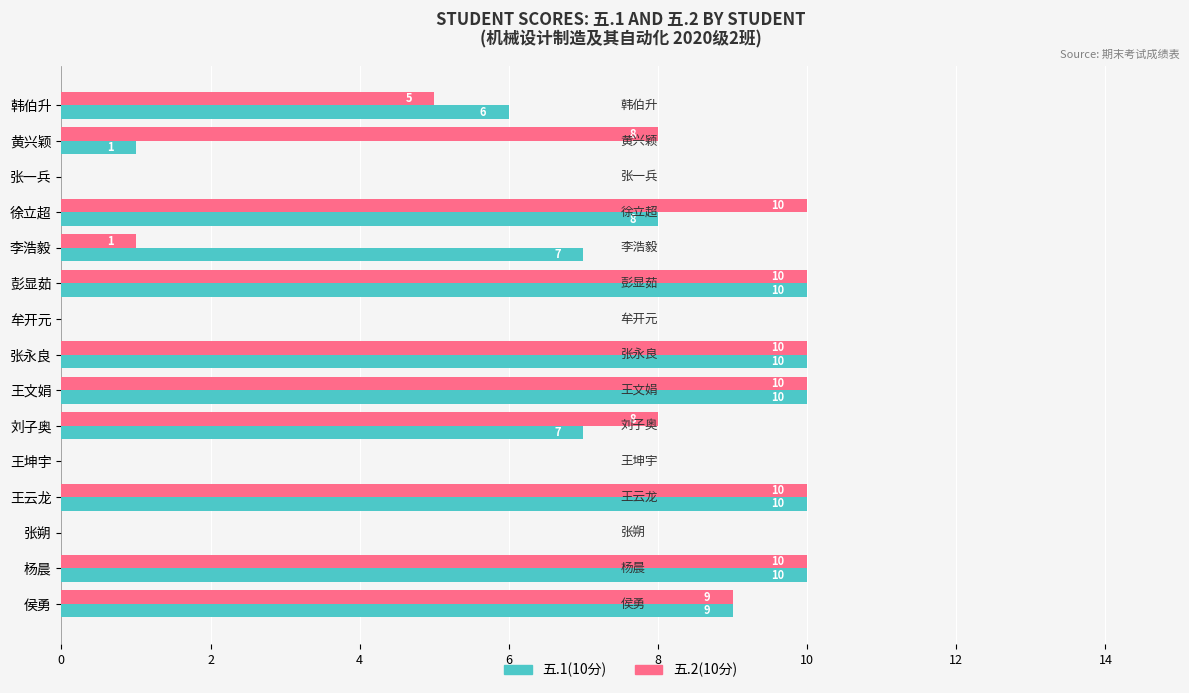

At which label is 五.1(10分) closest to 5?

韩伯升